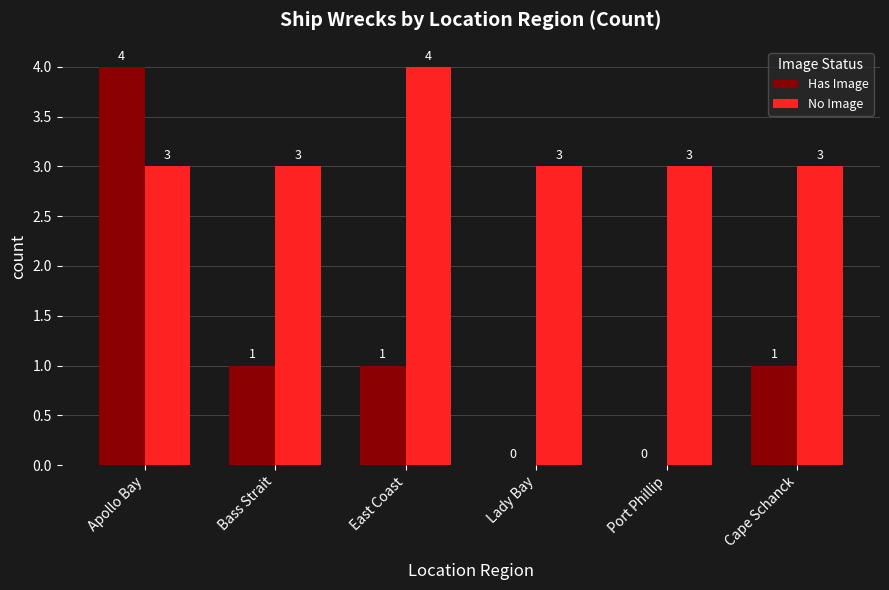

How many series are shown in this chart?

2